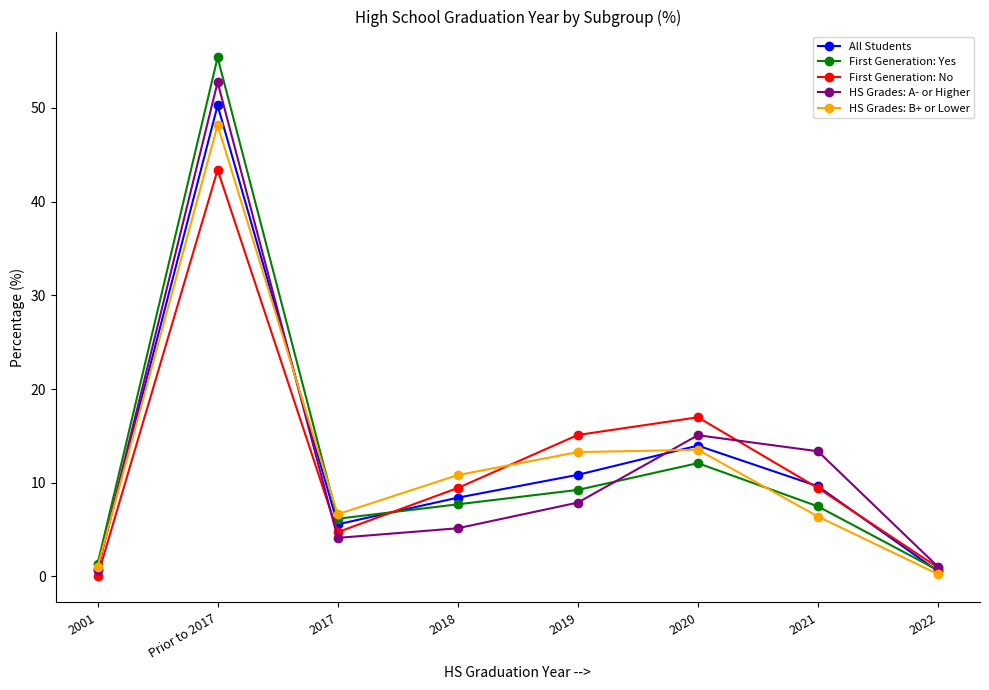

What is the difference between the highest and lowest values at 2019?

7.2